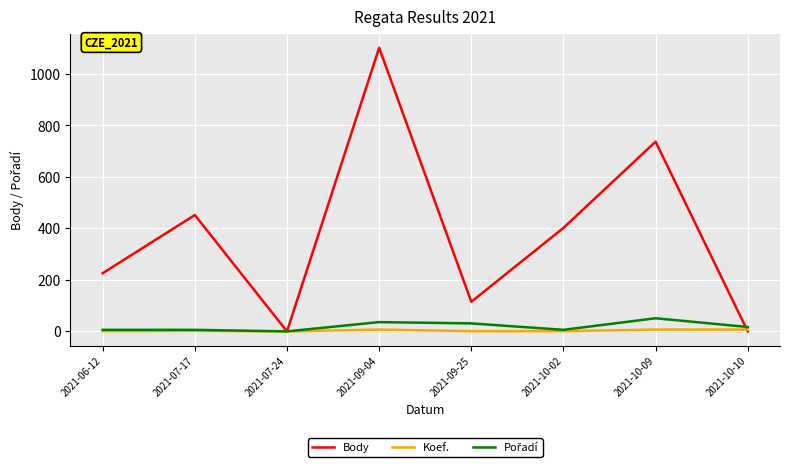

True or false: Body has more than 0 points higher than both neighbors.

True